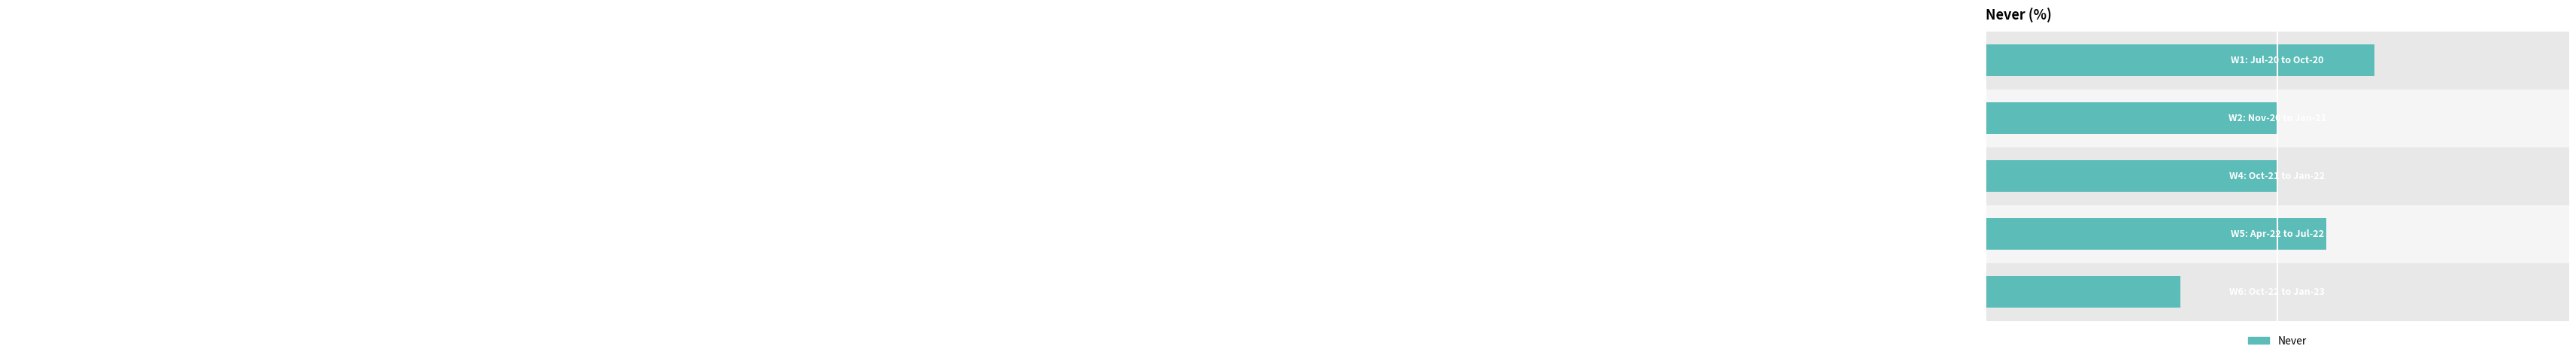

How many data points are above 91?

2